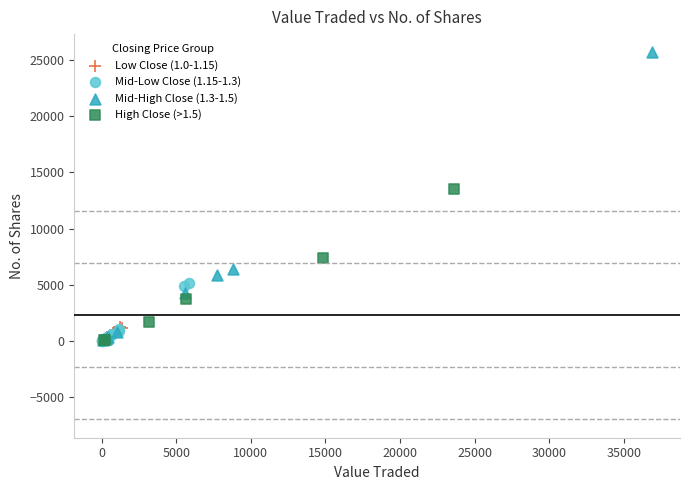

Which series reaches the maximum Y coordinate?

Mid-High Close (1.3-1.5)